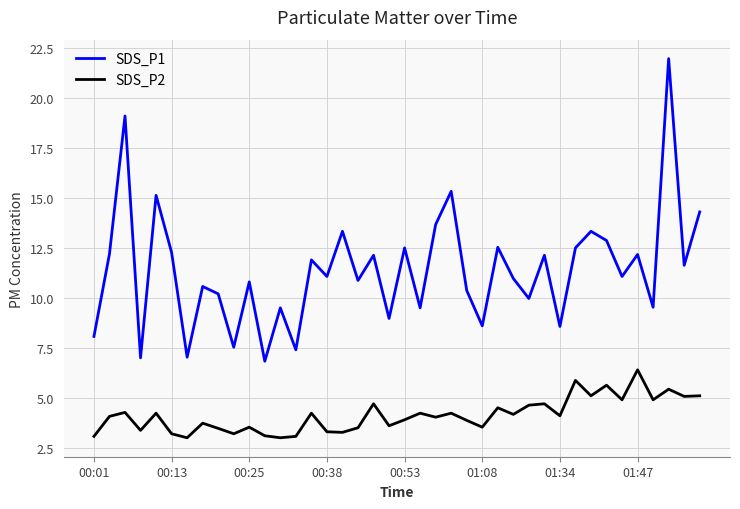

Rank the series by their maximum value, from lowest to highest.

SDS_P2, SDS_P1